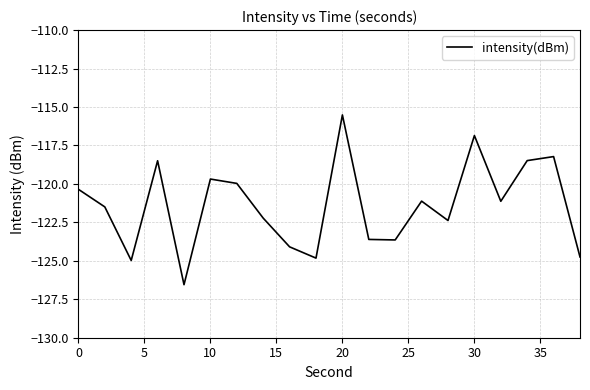

What is the greatest value displayed?

-115.5